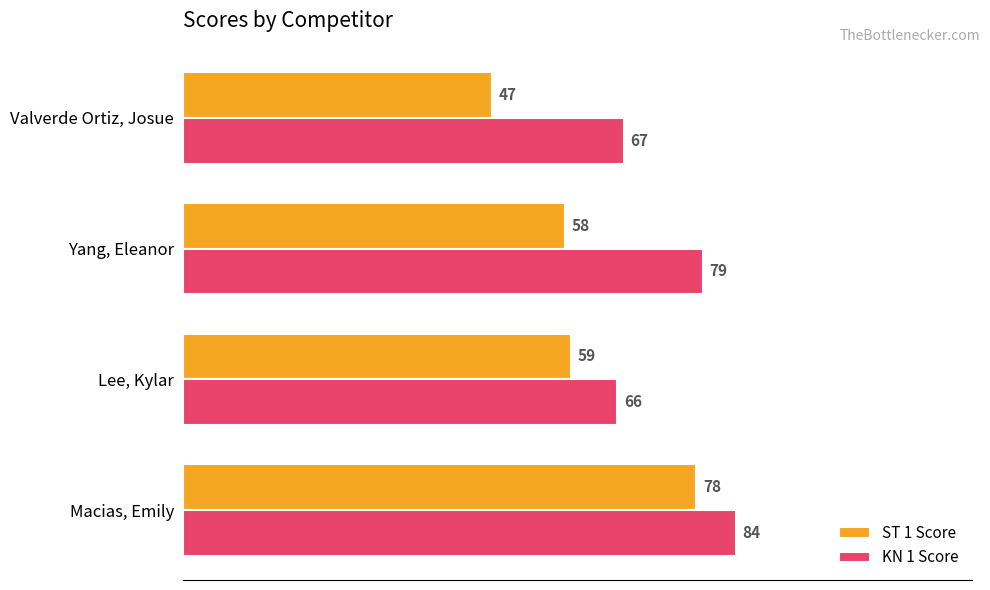

Rank the categories by ST 1 Score value from lowest to highest.

Valverde Ortiz, Josue, Yang, Eleanor, Lee, Kylar, Macias, Emily